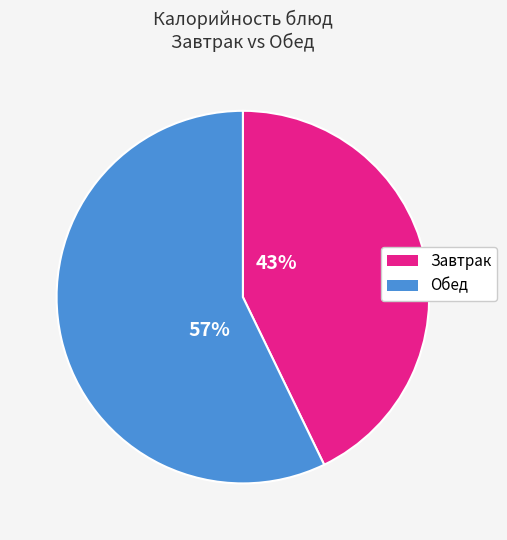

How many segments does this pie chart have?

2